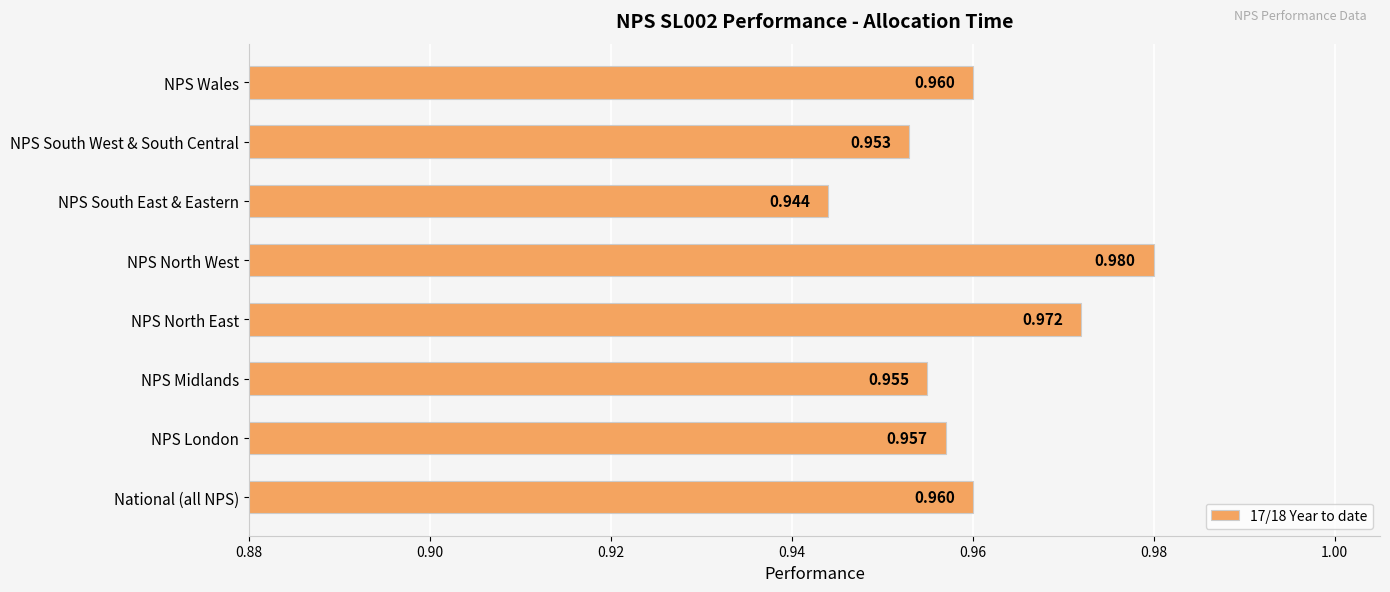

Which label corresponds to the largest value in the chart?

NPS North West